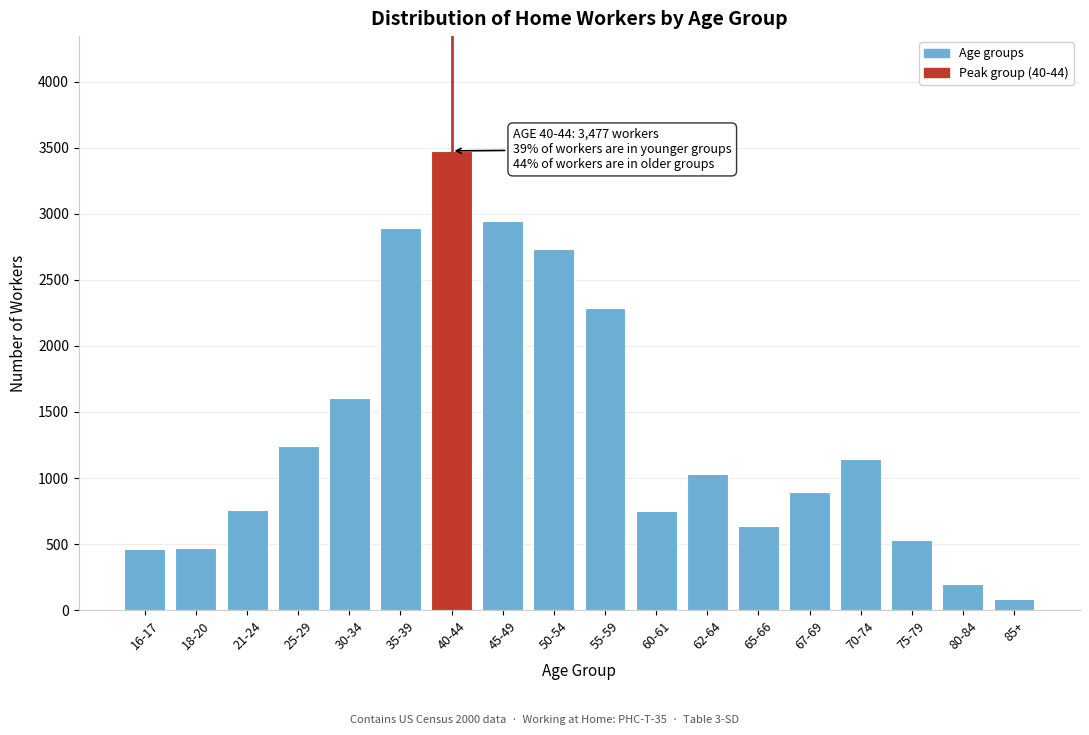

What is the value of the 6th bar from the left?

2894